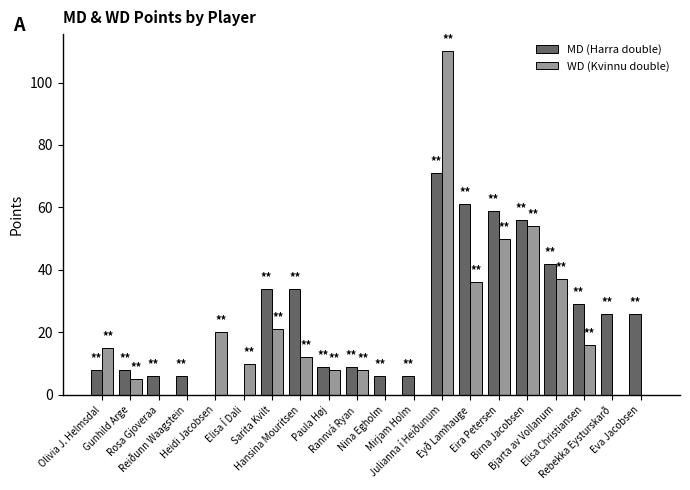

How many data points does each series have?

20